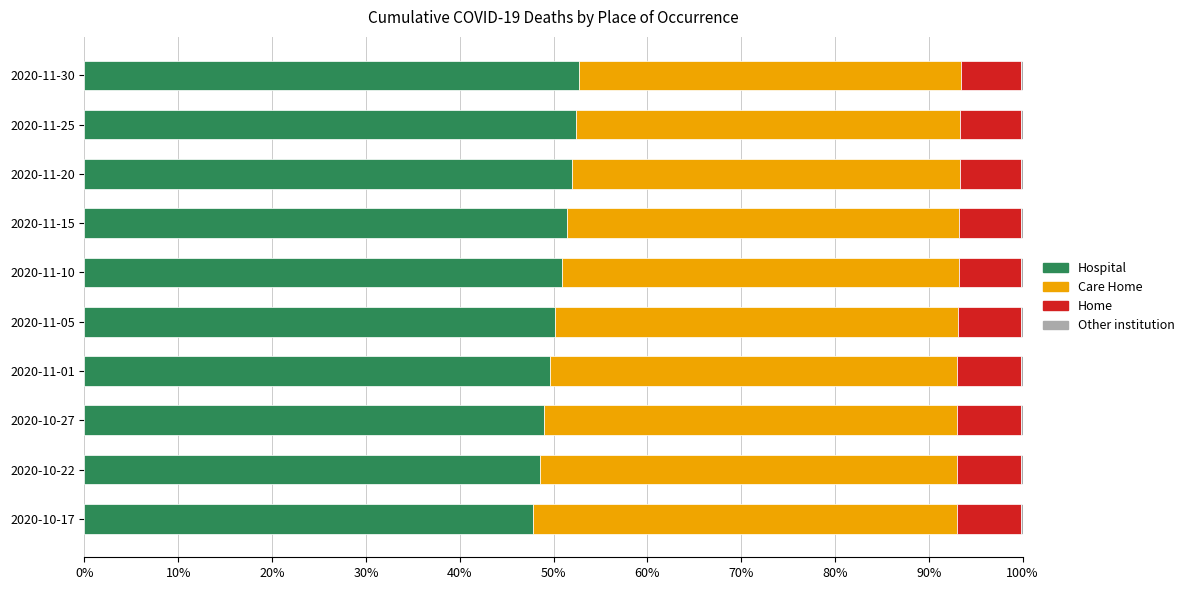

The Hospital series shows 51.4 at 2020-11-15. True or false?

True